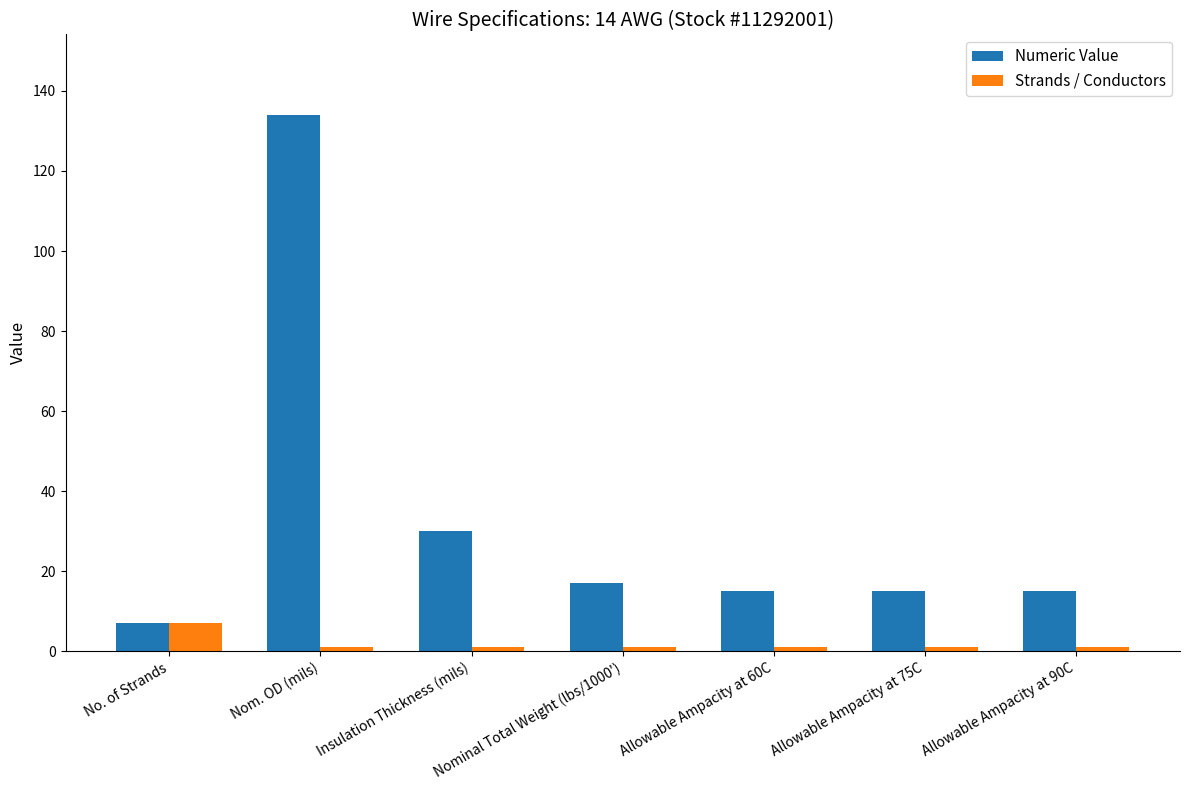

What is the average value of the Strands / Conductors series?

2